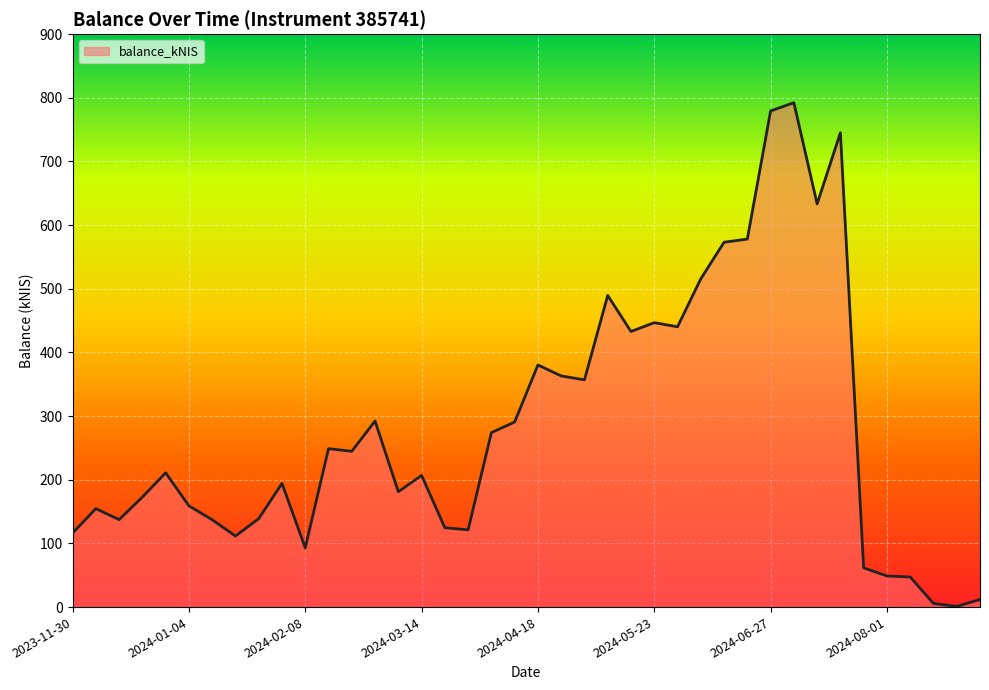

How many lines are shown in the chart?

1